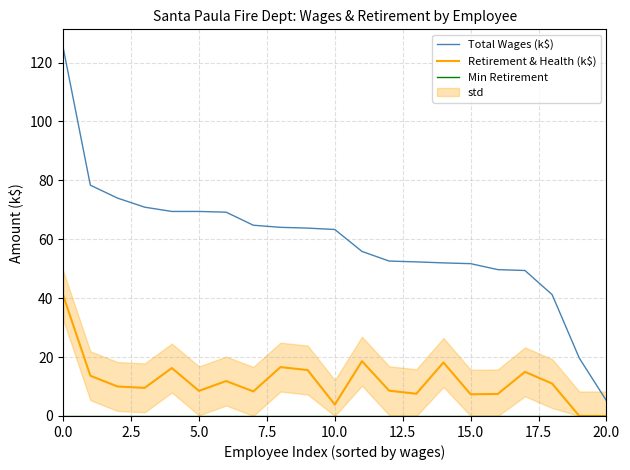

Which category has the lowest value across all series?

19